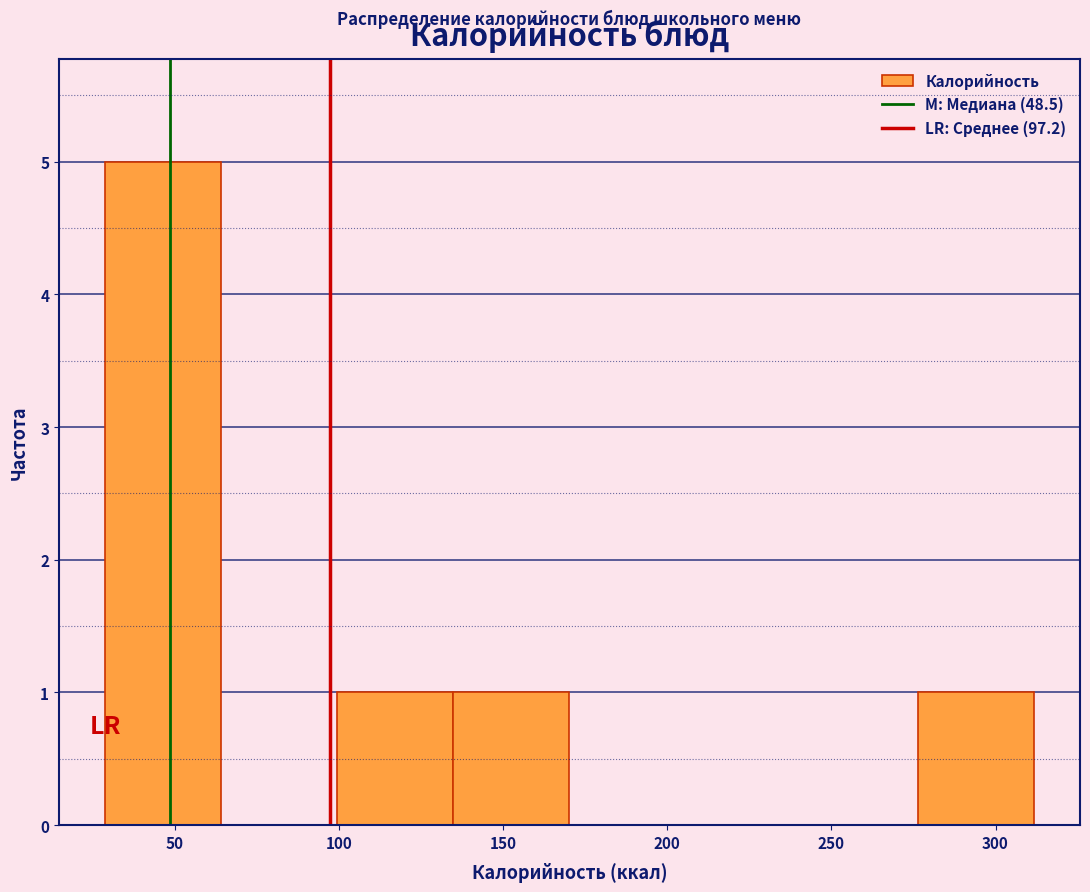

Over which range of the x-axis is the bar tallest?

30 to 65